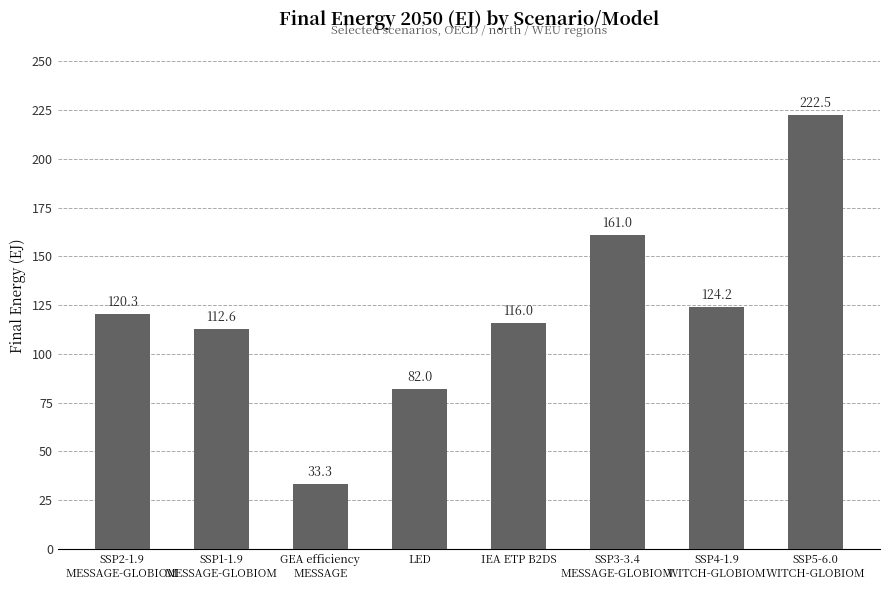

What is the label of the 6th bar from the right?

GEA efficiency
MESSAGE